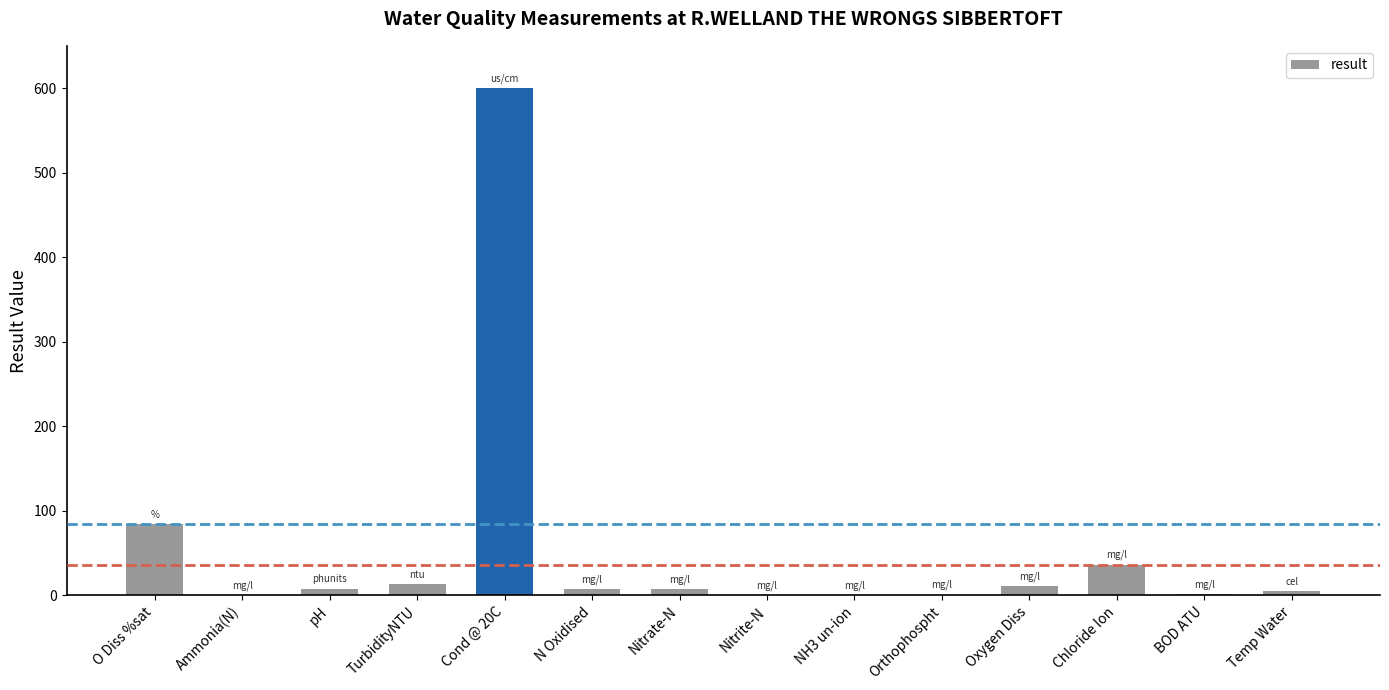

Which category has the highest value across all series?

Cond @ 20C